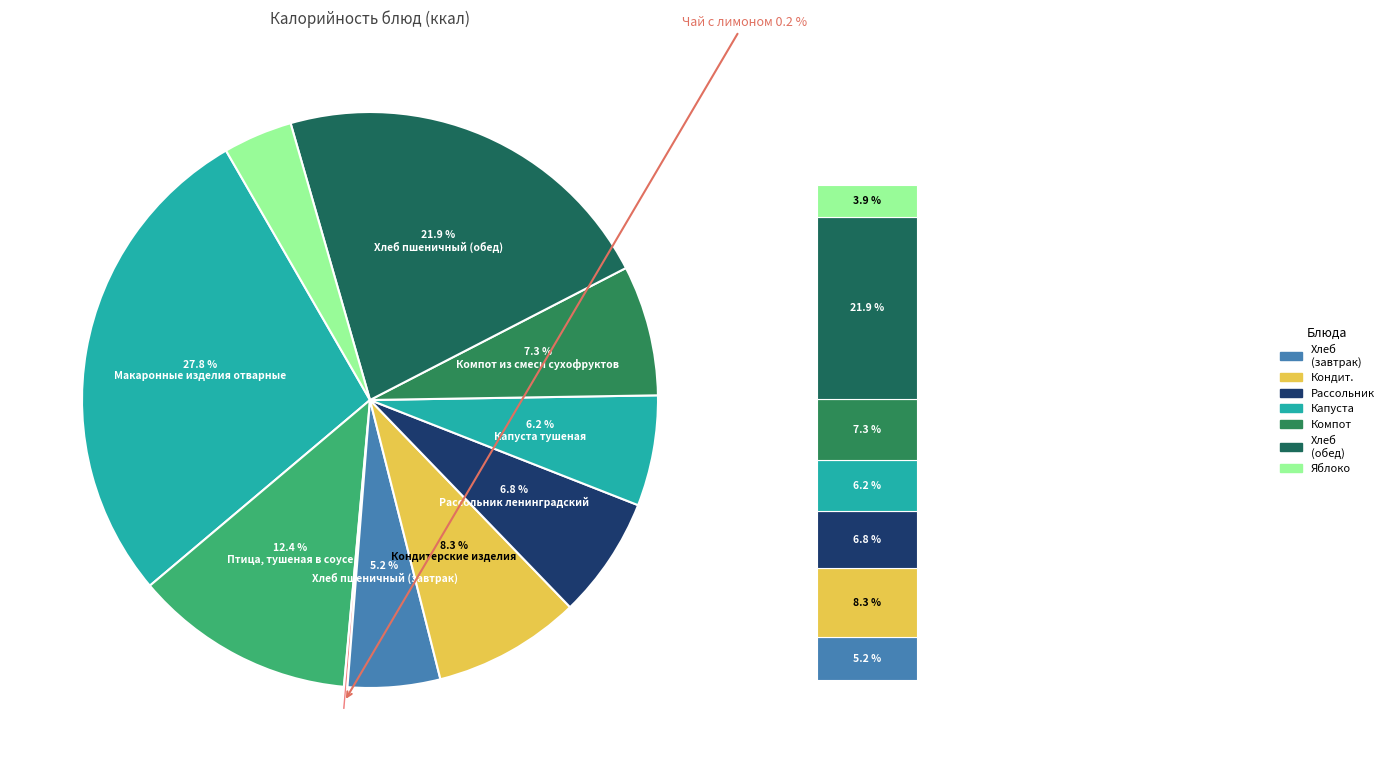

Which slice is the largest?

Макаронные изделия отварные